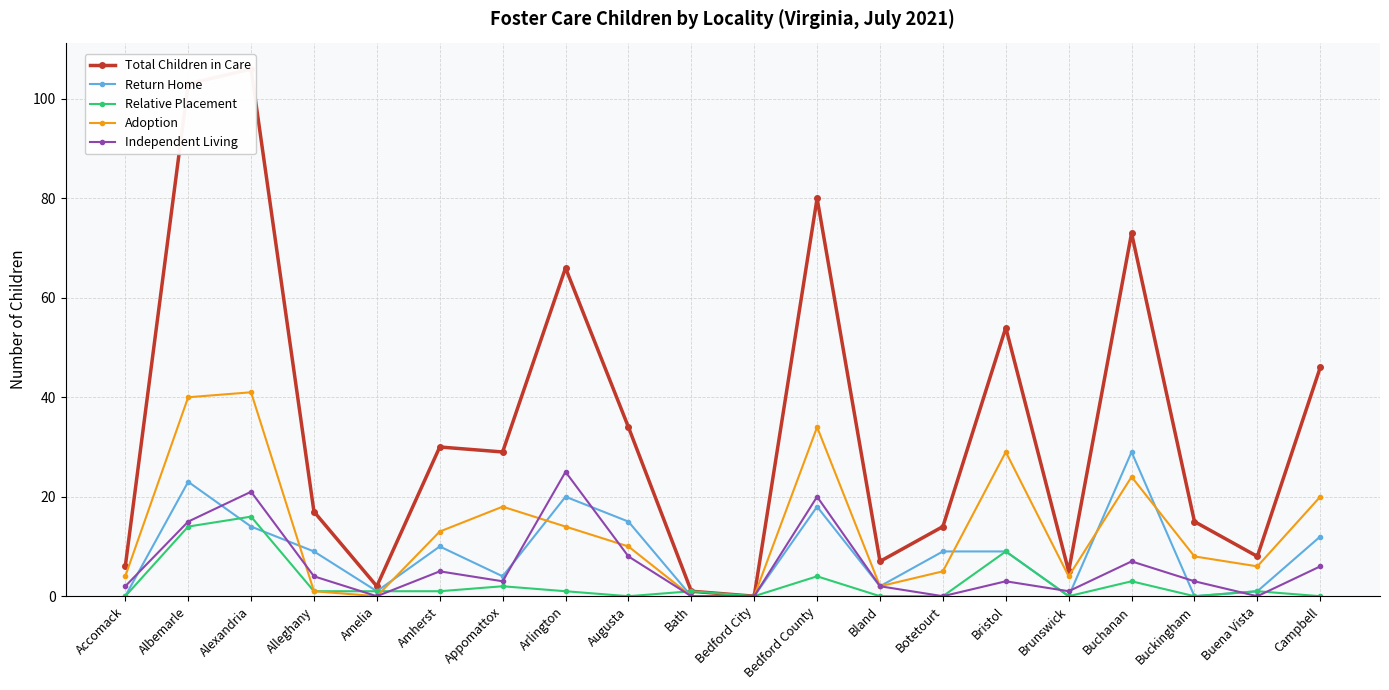

The Independent Living series shows 5 at Bristol. True or false?

False